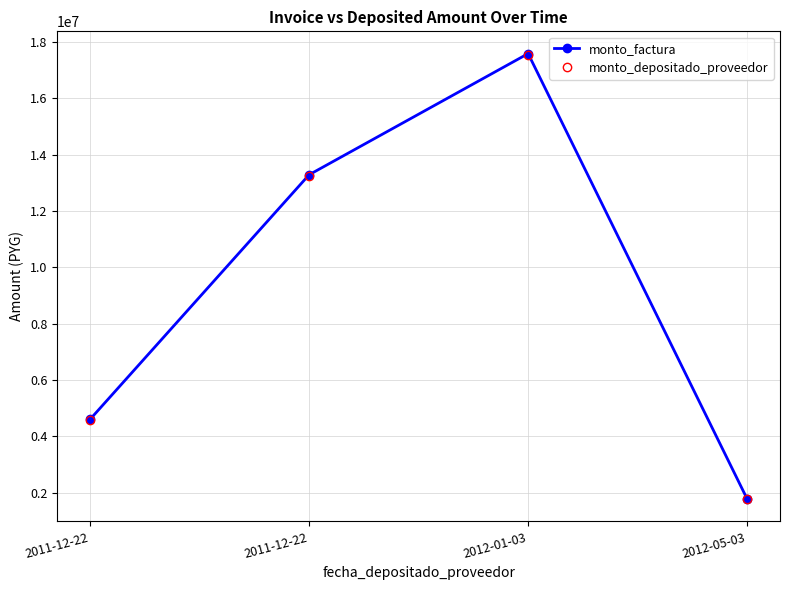

Which category has the lowest value in the monto_factura series?

2012-05-03